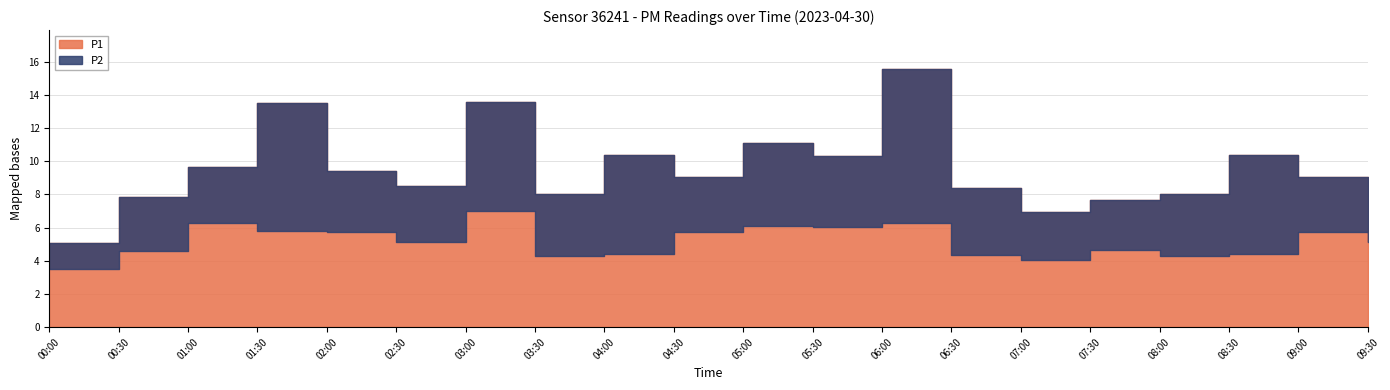

Between 03:30 and 09:30, which series saw the biggest shift?

P2